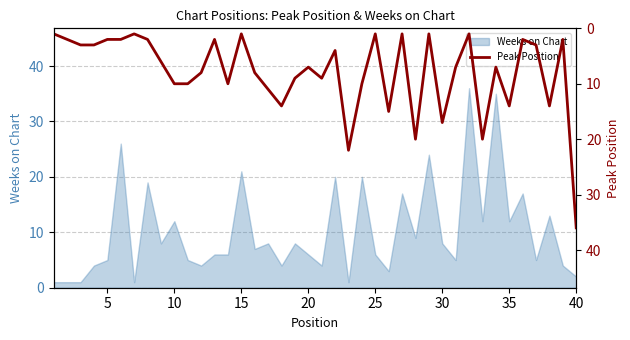

Reading left to right, extract all data points from this chart.

1	2	3	3	2	2	1	2	6	10	10	8	2	10	1	8	11	14	9	7	9	4	22	10	1	15	1	20	1	17	7	1	20	7	14	2	3	14	2	36